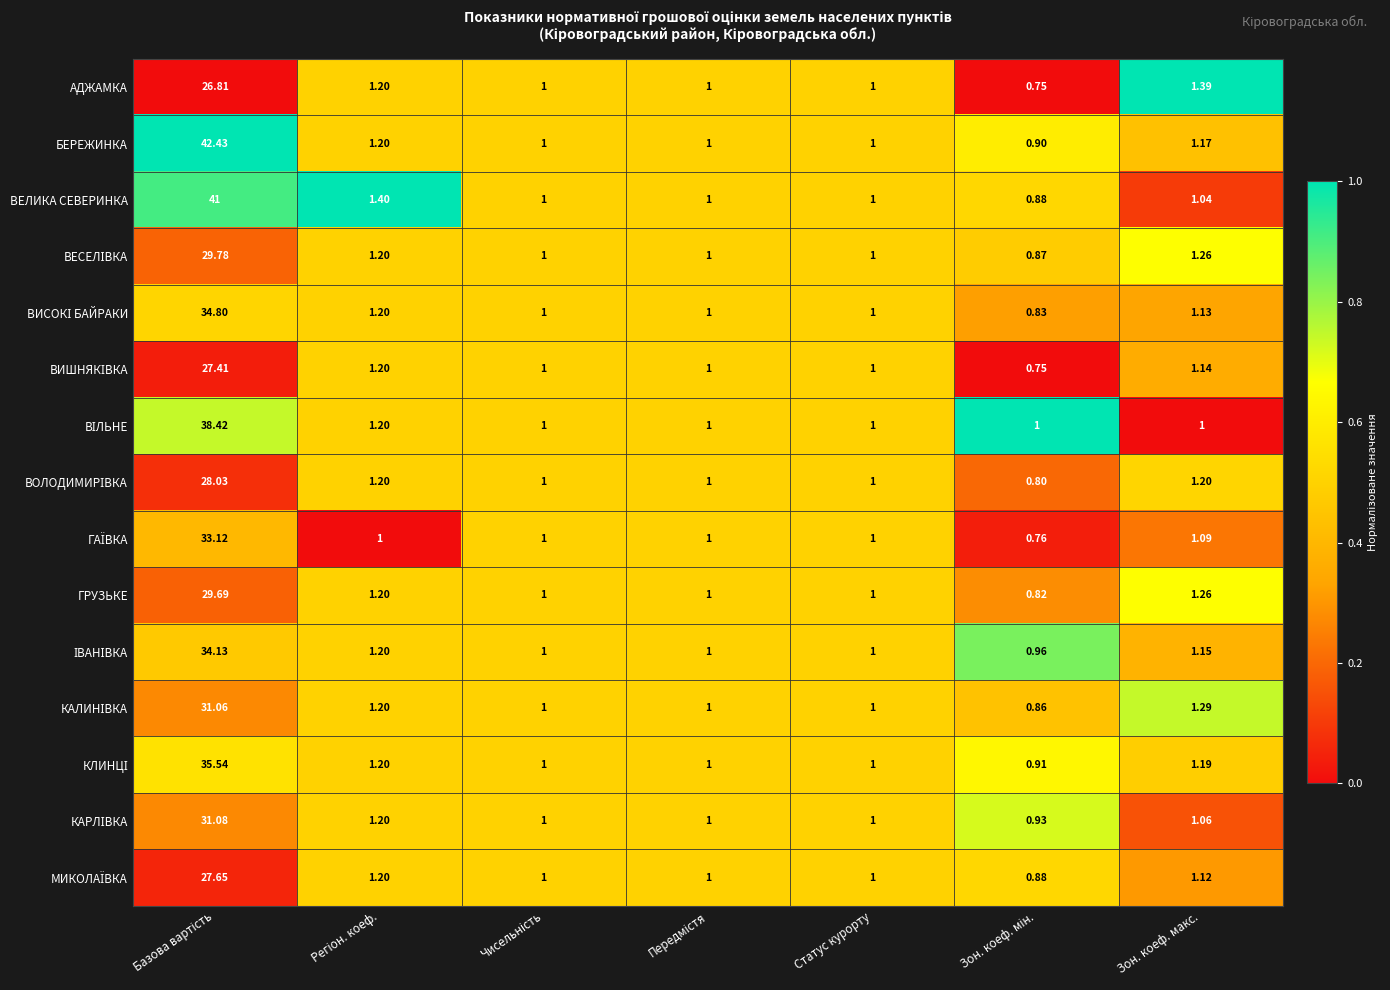

Which series has the widest spread of values?

БЕРЕЖИНКА